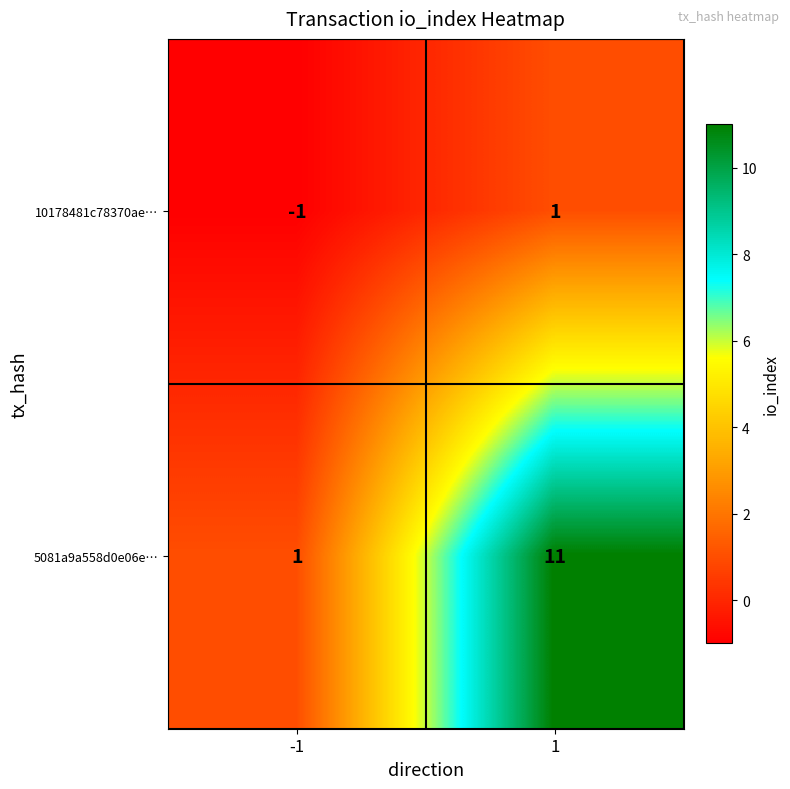

Which series has the largest total across all categories?

5081a9a558d0e06e…